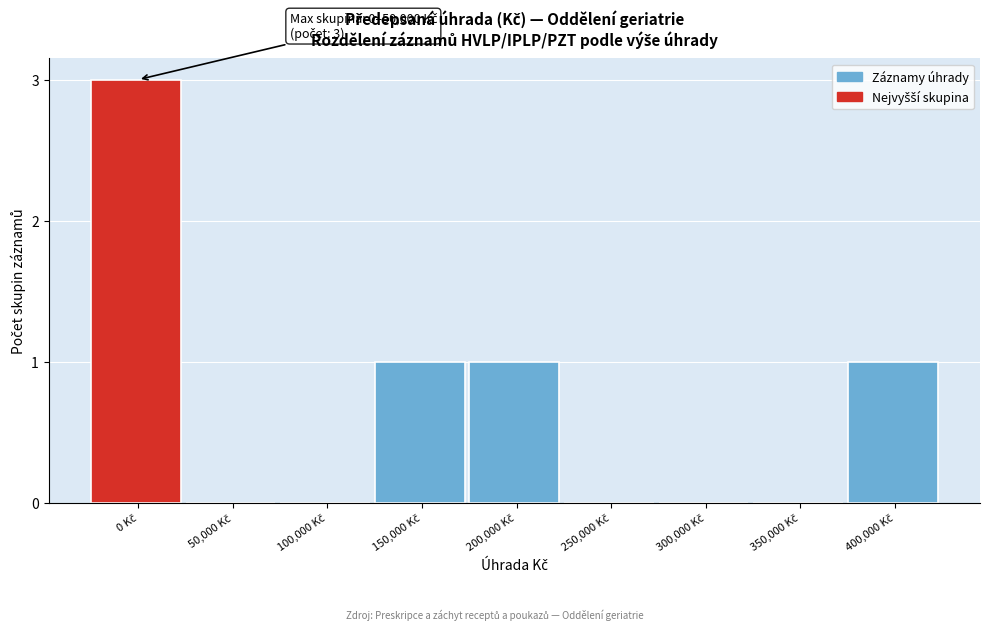

What is the sum of all values?

6